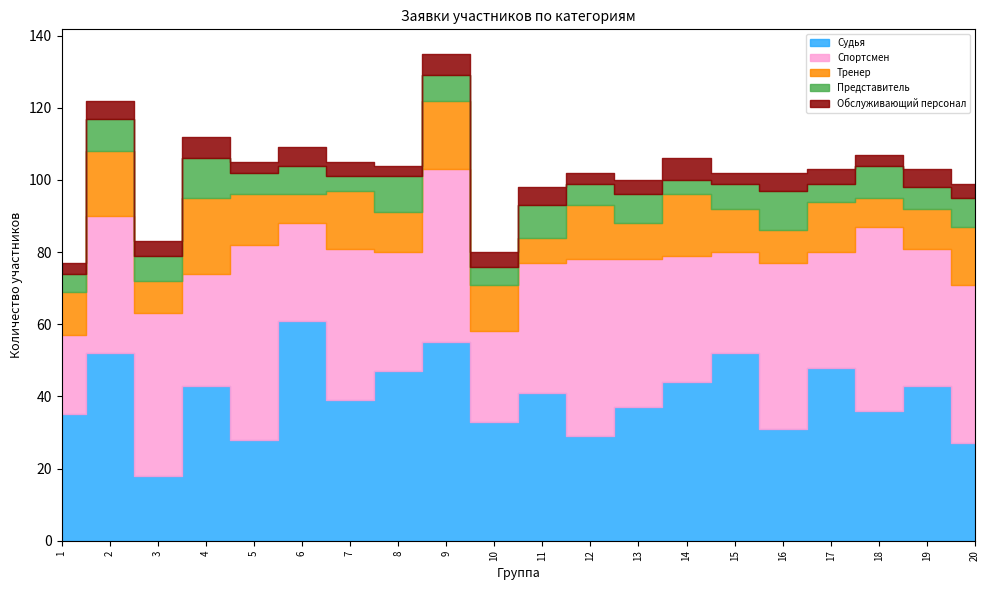

Where is the first local minimum for Тренер?

3